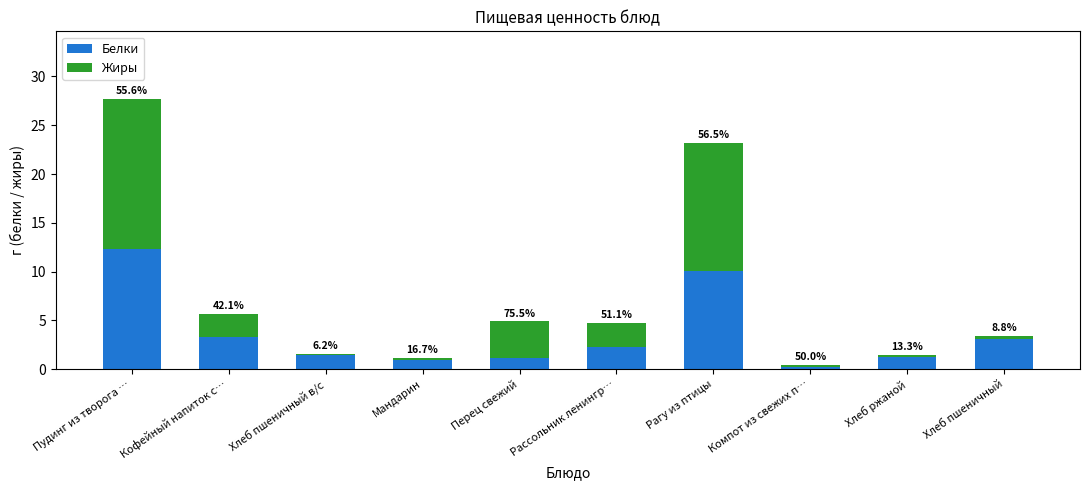

What is the difference between the second highest and second lowest values in the Белки series?

9.1